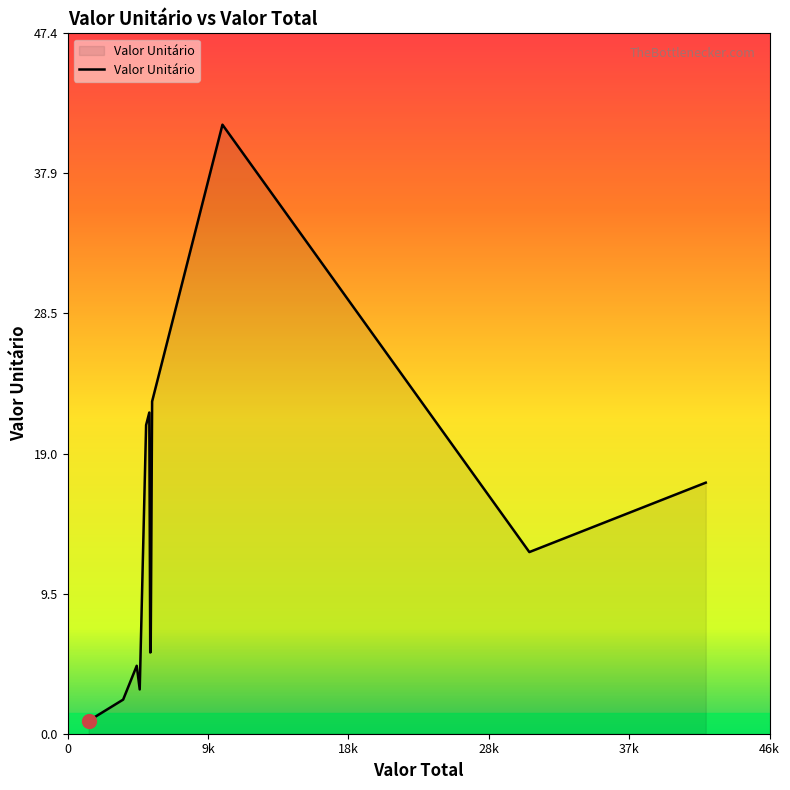

What is the difference between the maximum and minimum values?

40.4